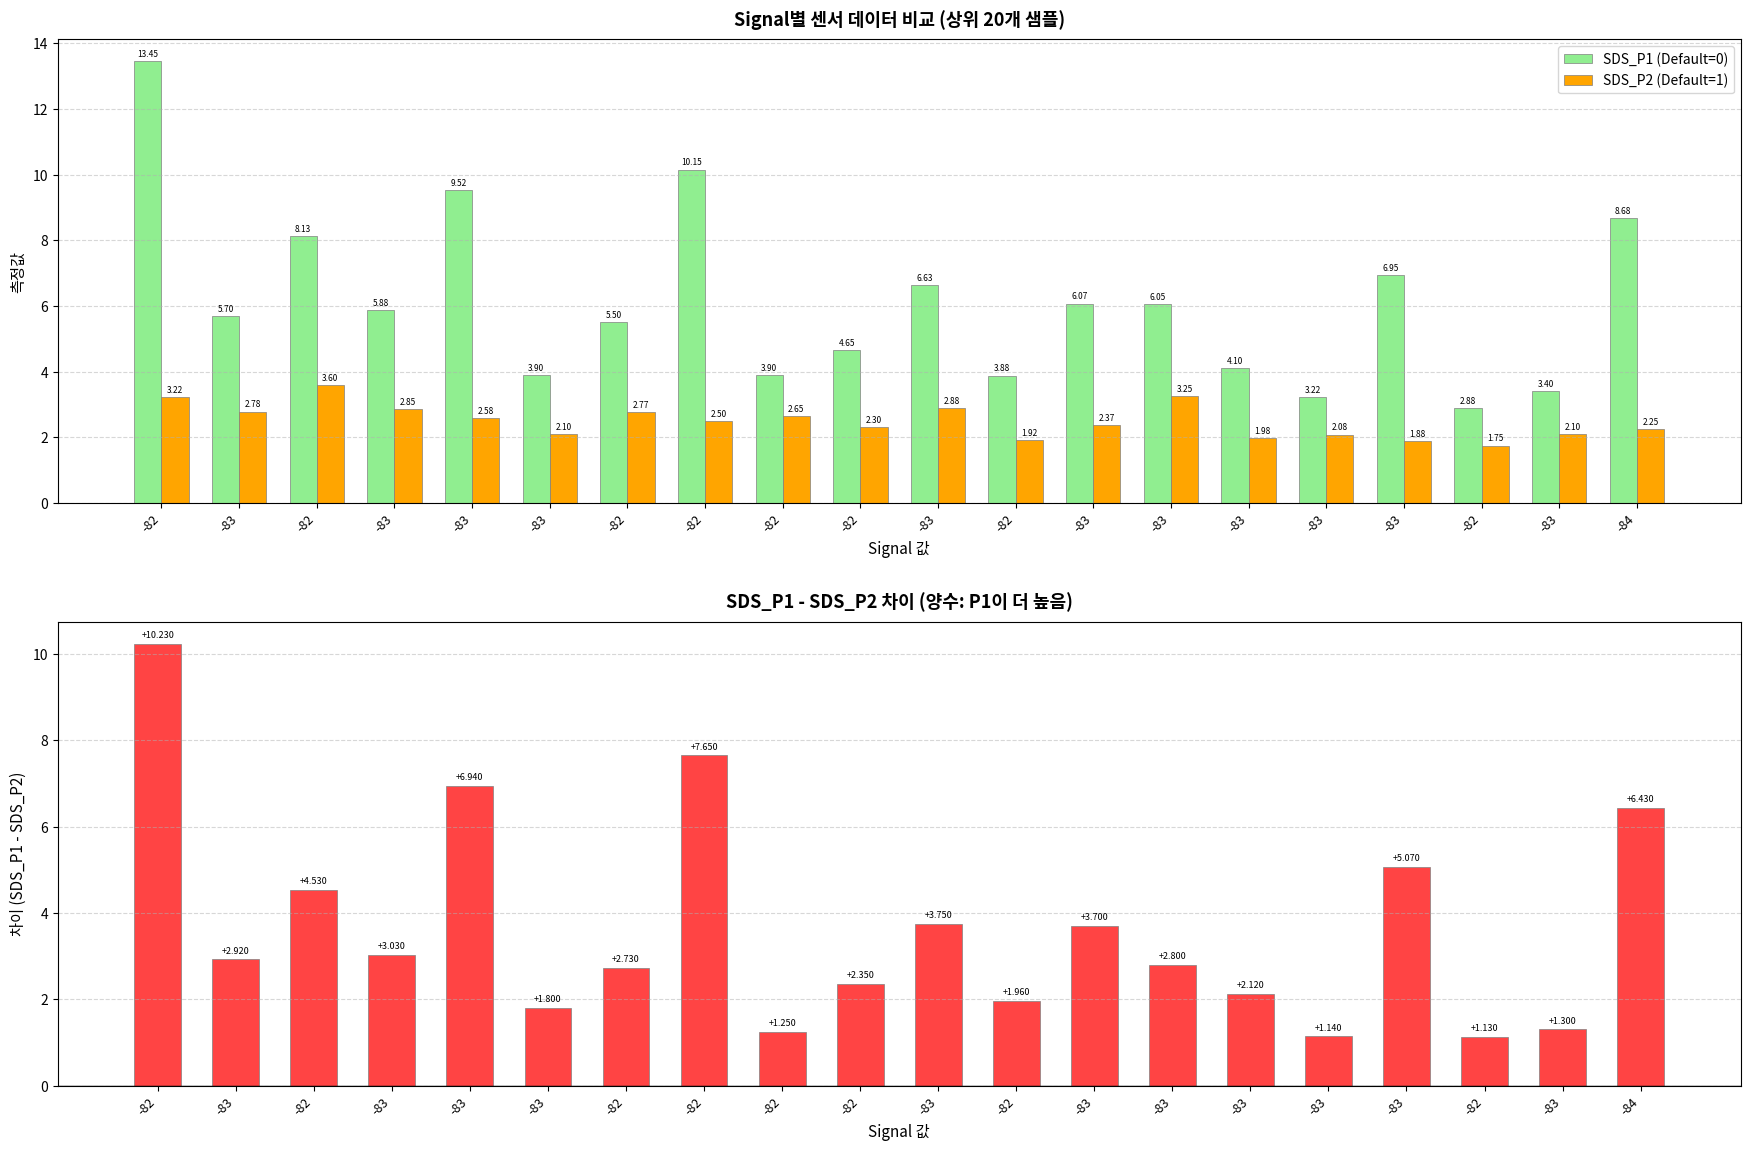

List the series in order of their overall mean, highest first.

SDS_P1 (Default=0), SDS_P1 - SDS_P2, SDS_P2 (Default=1)